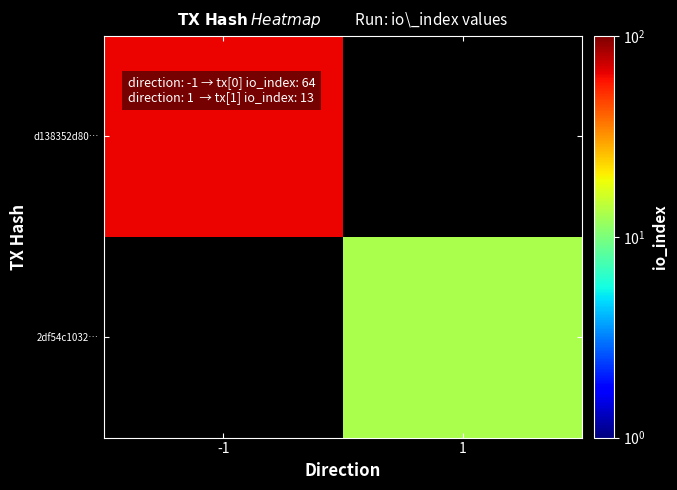

The value of 2df54c1032… at 1 is 13.0. True or false?

True